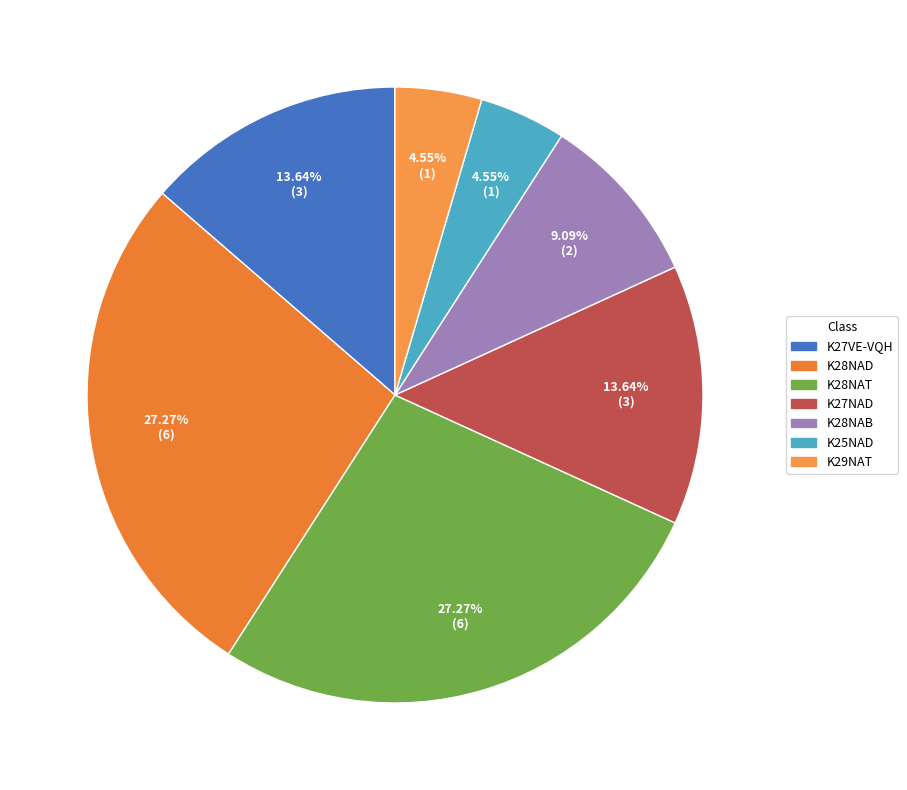

Count the number of slices in the pie.

7